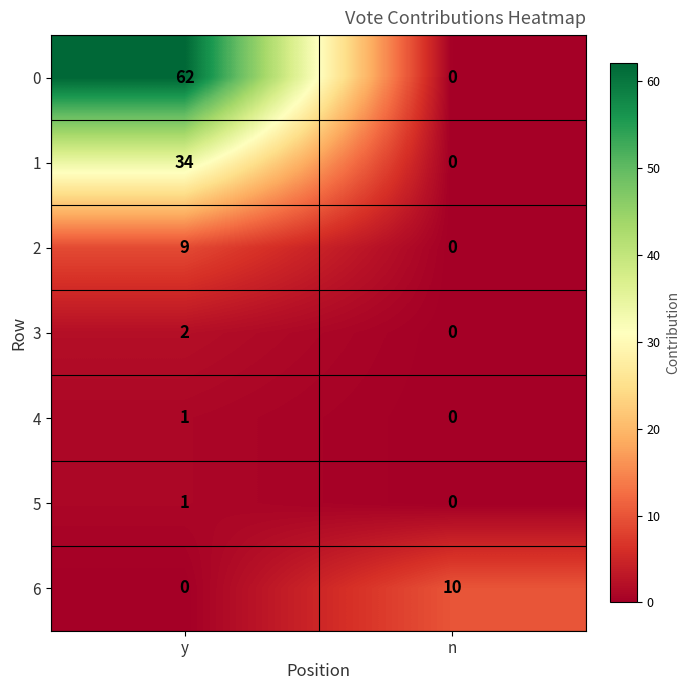

What is the total value across all series at y?

109